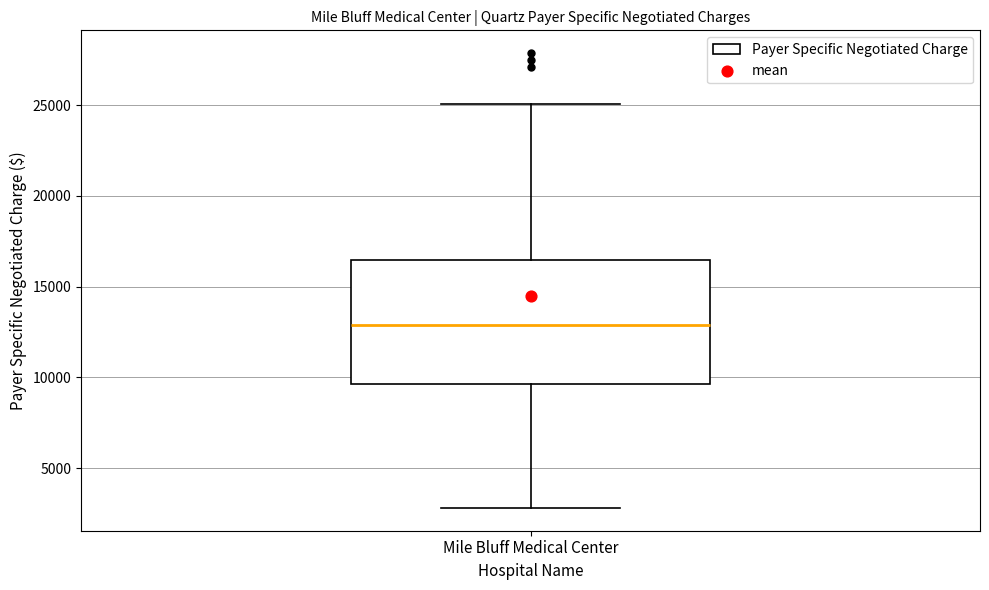

Where is the lower edge of the box for Mile Bluff Medical Center on the y-axis? The values are not printed on the chart, so give them approximately, as read against the axis.

9500